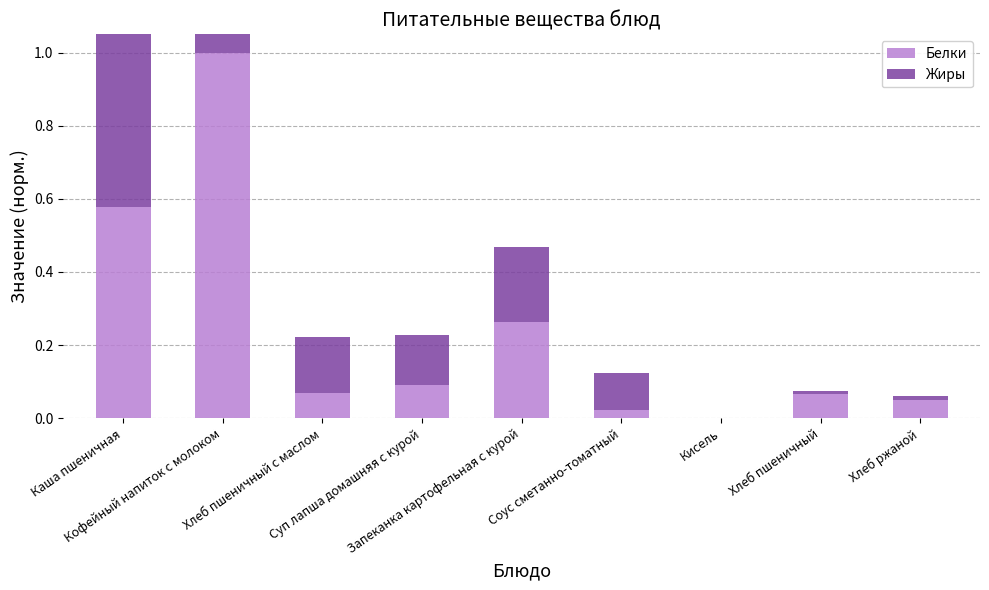

Reading left to right, what are all the values shown in this chart?

Белки: 0.6	1.0	0.1	0.1	0.3	0.0	0.0	0.1	0.1
Жиры: 0.5	0.4	0.2	0.1	0.2	0.1	0.0	0.0	0.0